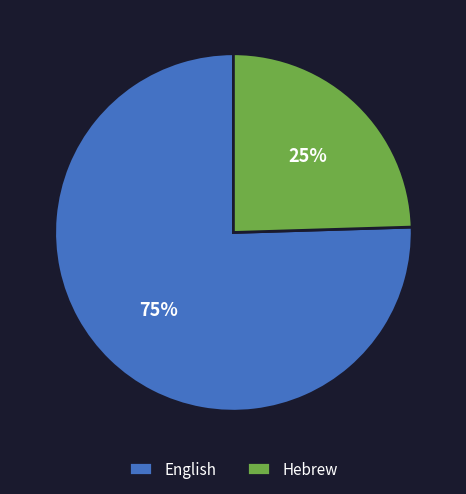

To the nearest percent, what is the average slice percentage?

50%